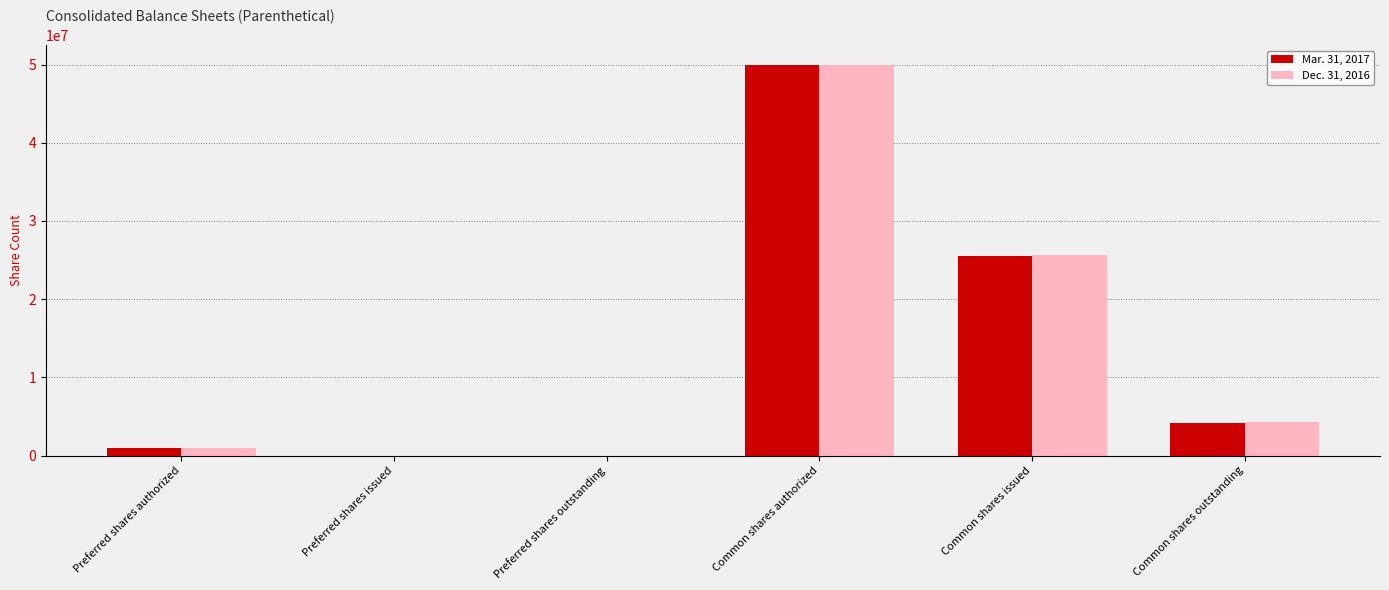

True or false: Dec. 31, 2016 has a value of 0 at Preferred shares outstanding.

True